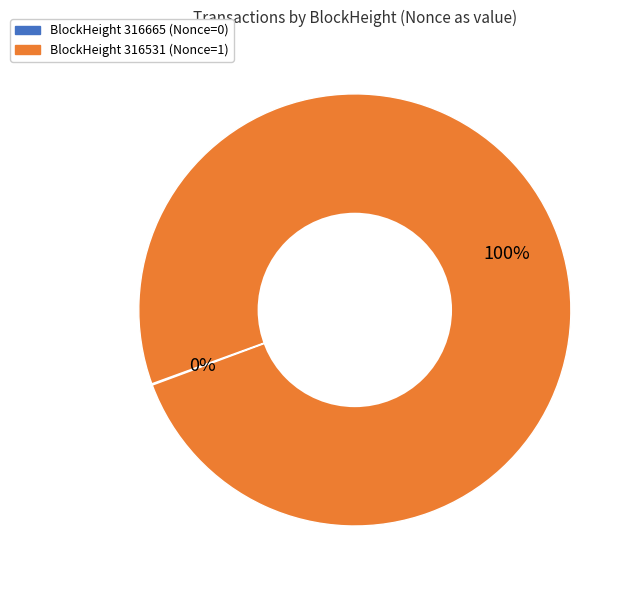

To the nearest percent, what percentage of the pie is BlockHeight 316531 (Nonce=1)?

100%